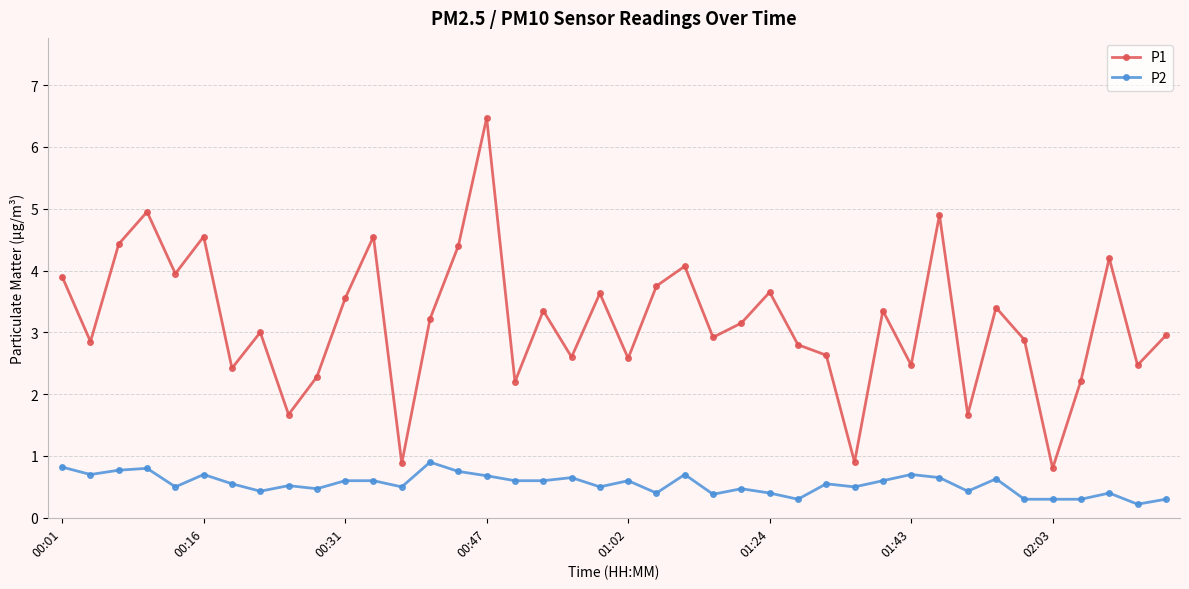

What is the minimum value for P1?

0.8